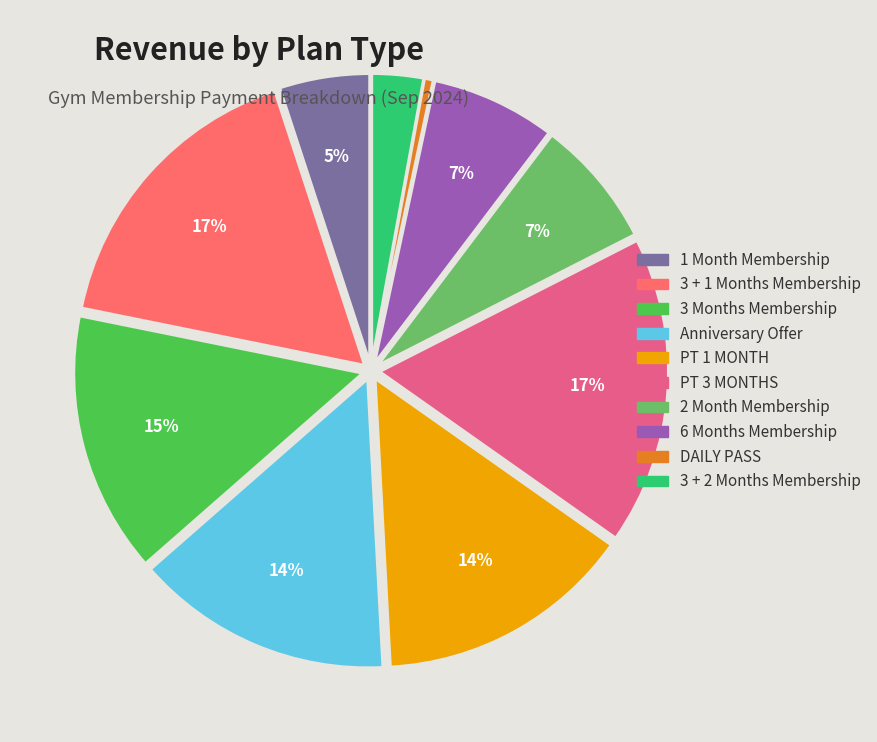

What is the ratio of the value at 1 Month Membership to the value at 6 Months Membership?

0.7